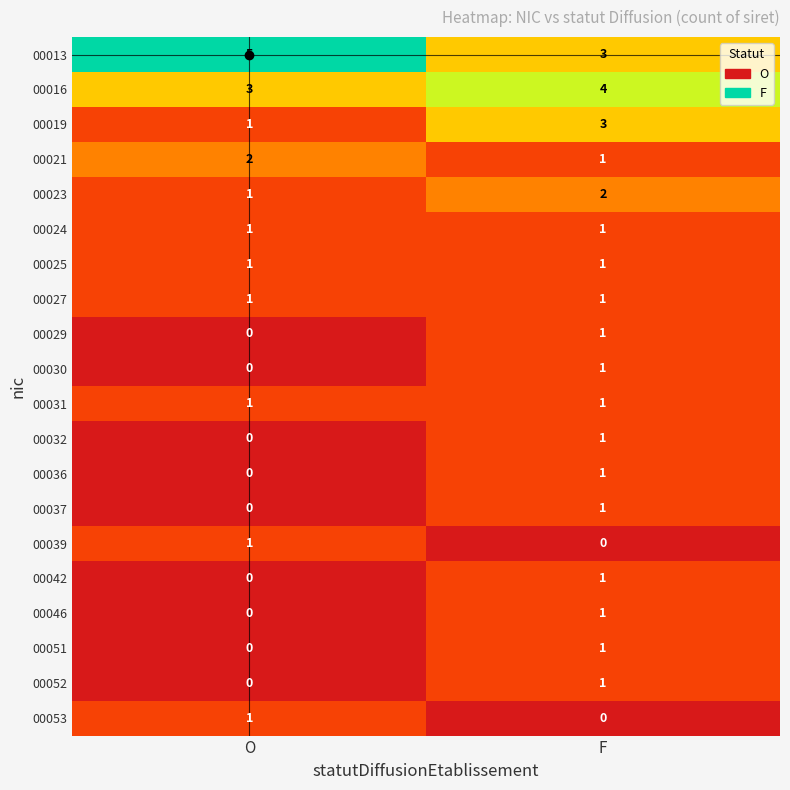

What is the sum of all 00021 values?

3